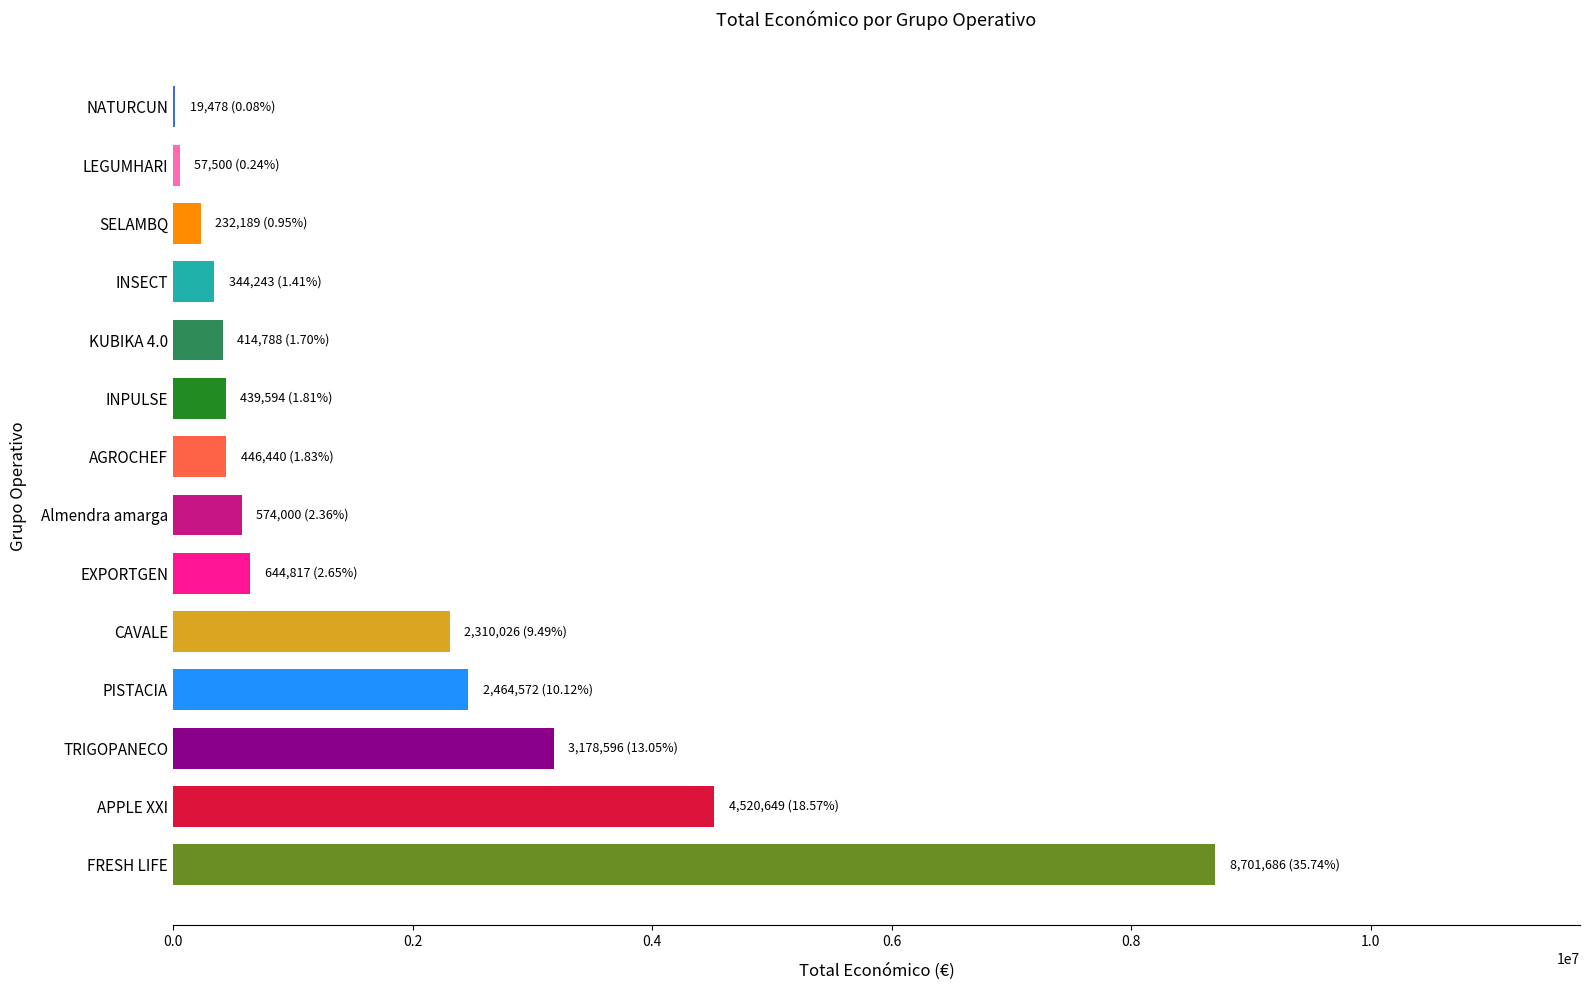

Count the number of categories in the chart.

14